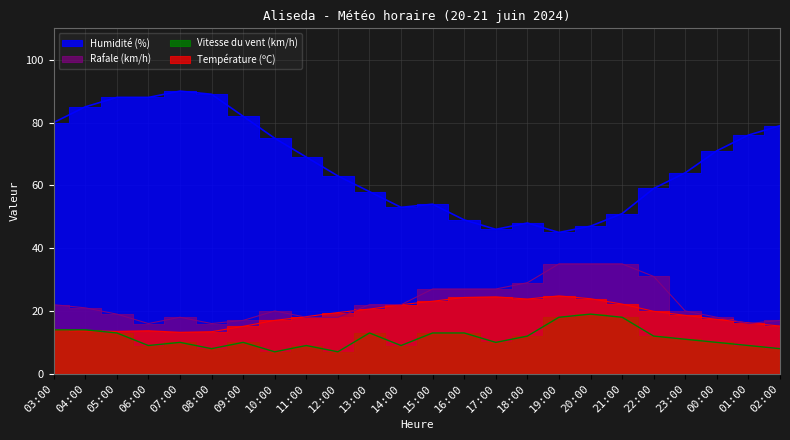

True or false: Rafale (km/h) and Vitesse du vent (km/h) cross at least once.

False